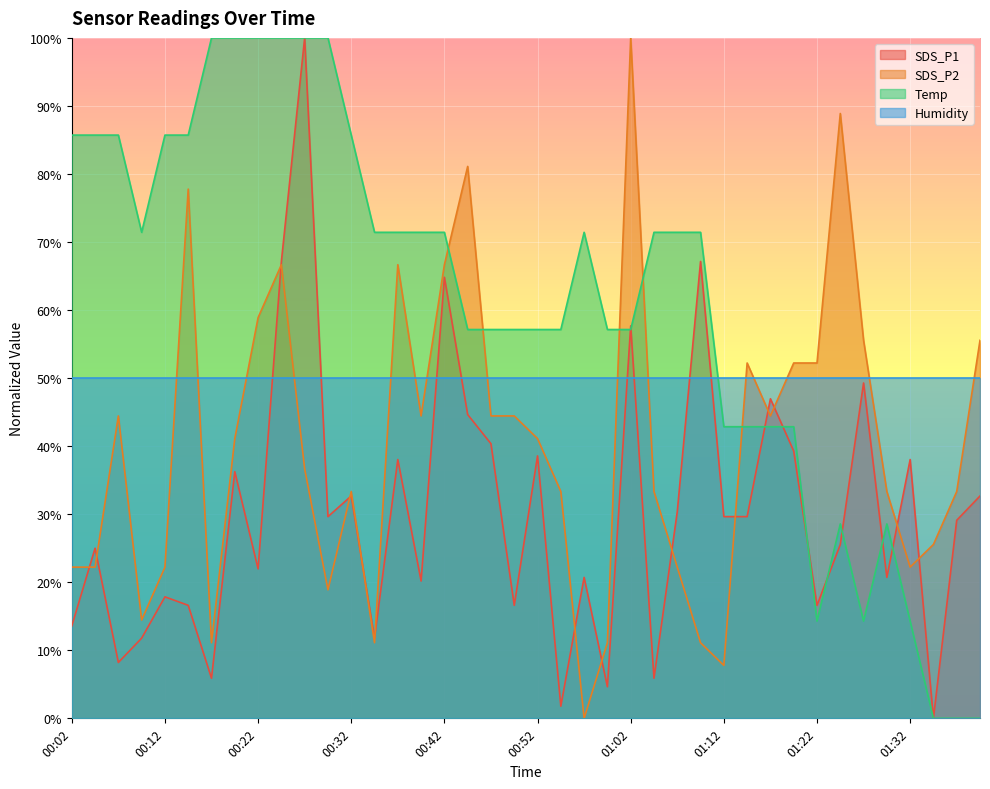

The Humidity series shows 50.0 at 01:02. True or false?

True